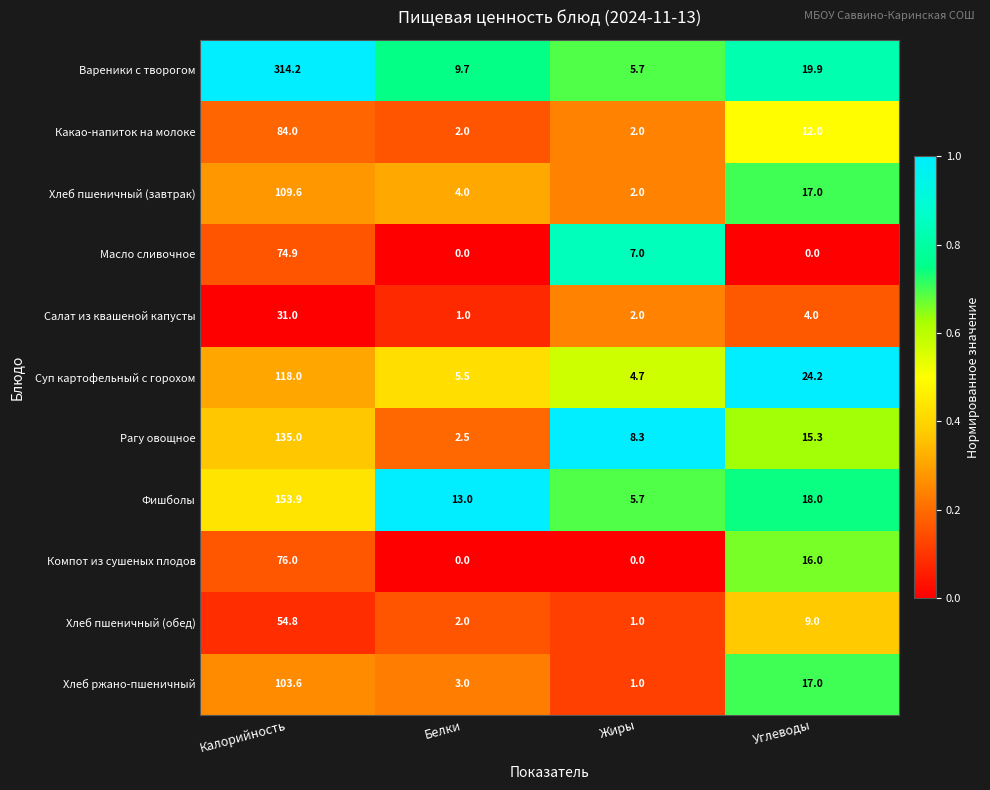

What is the difference between the maximum and minimum values in the Хлеб пшеничный (обед) series?

53.8